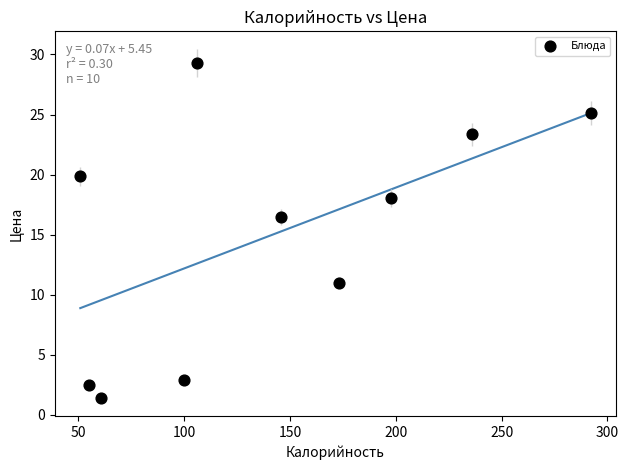

What is the range of Y values (max minus min)?

27.9